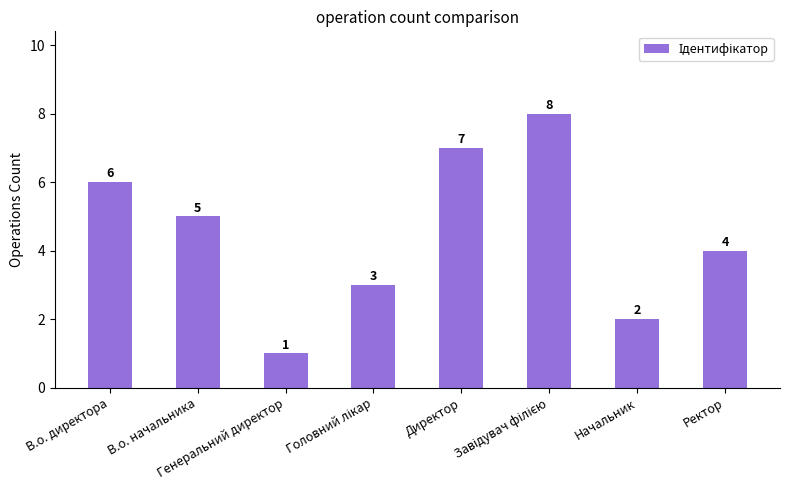

What is the change in value from В.о. директора to В.о. начальника?

-1